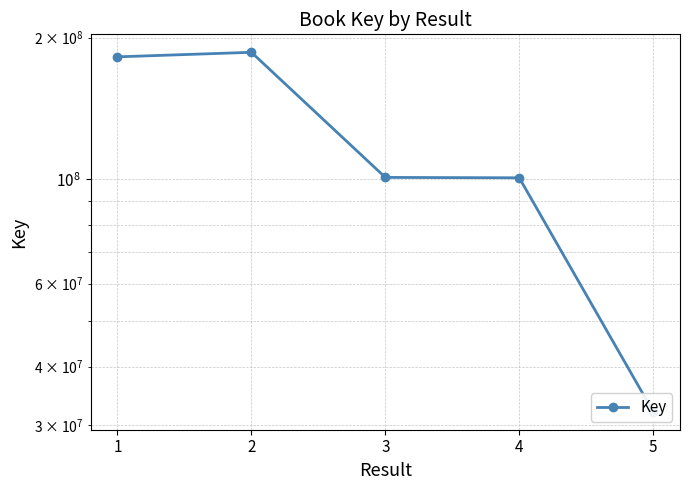

How many lines are shown in the chart?

1